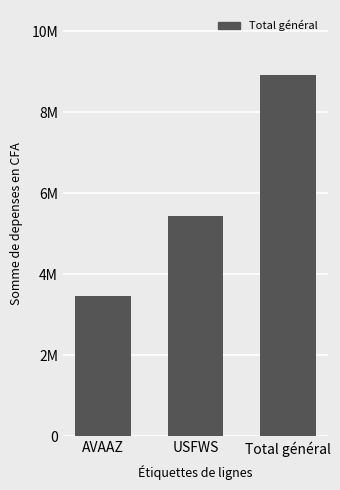

Does the chart contain any negative values?

No